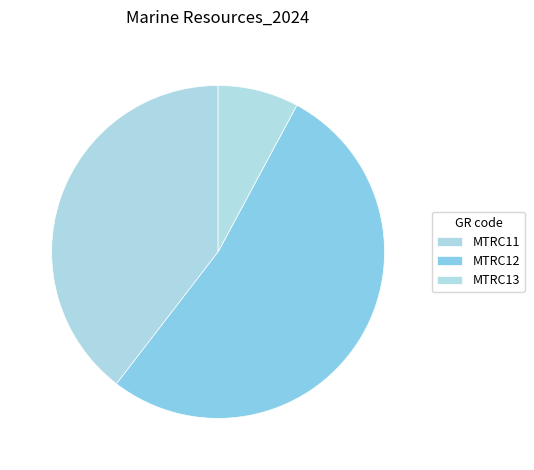

Does MTRC13 account for over 50% of the chart?

No